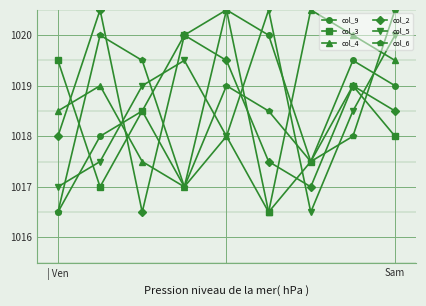

Which series ends up on top after the final intersection of col_3 and col_5?

col_5